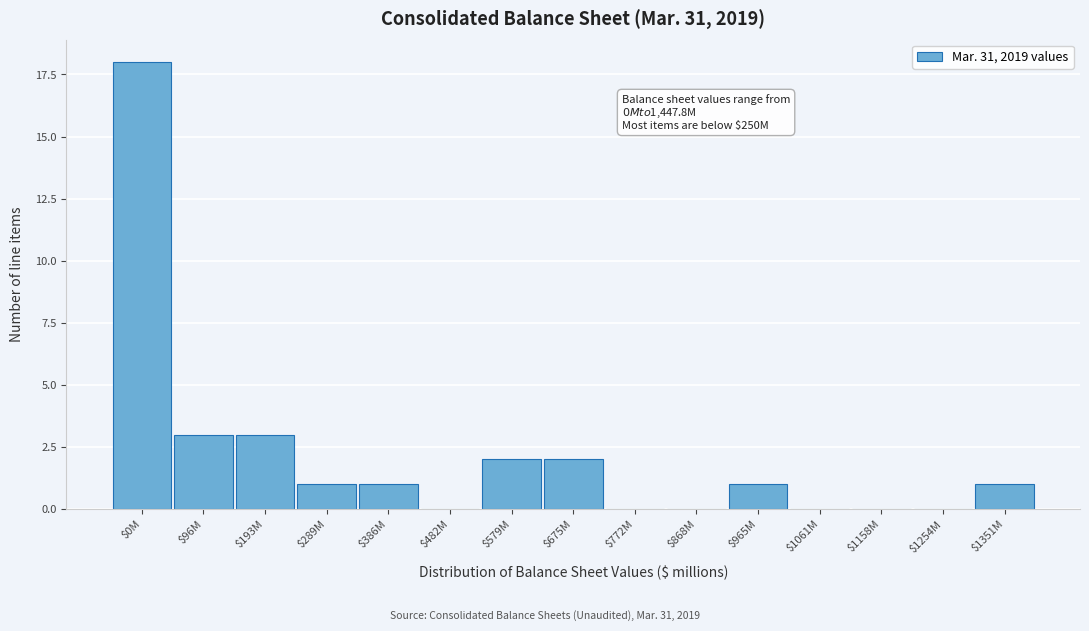

What is the sum of all values?

32